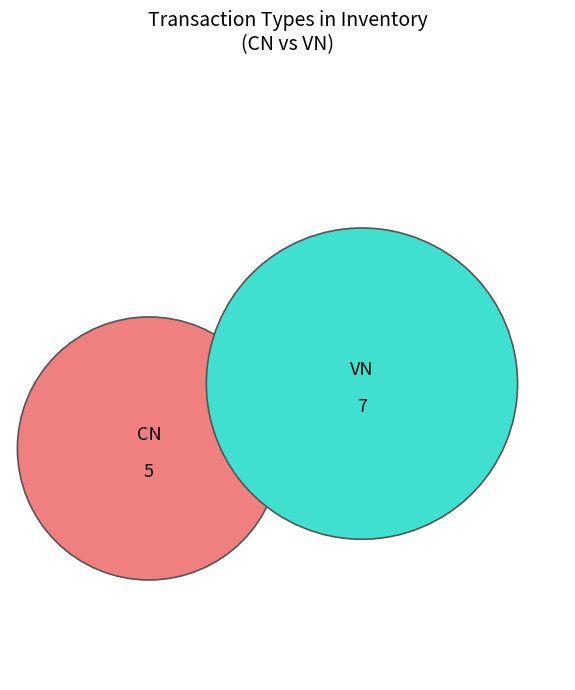

To the nearest percent, what is the difference between the largest and smallest slice percentages?

17%